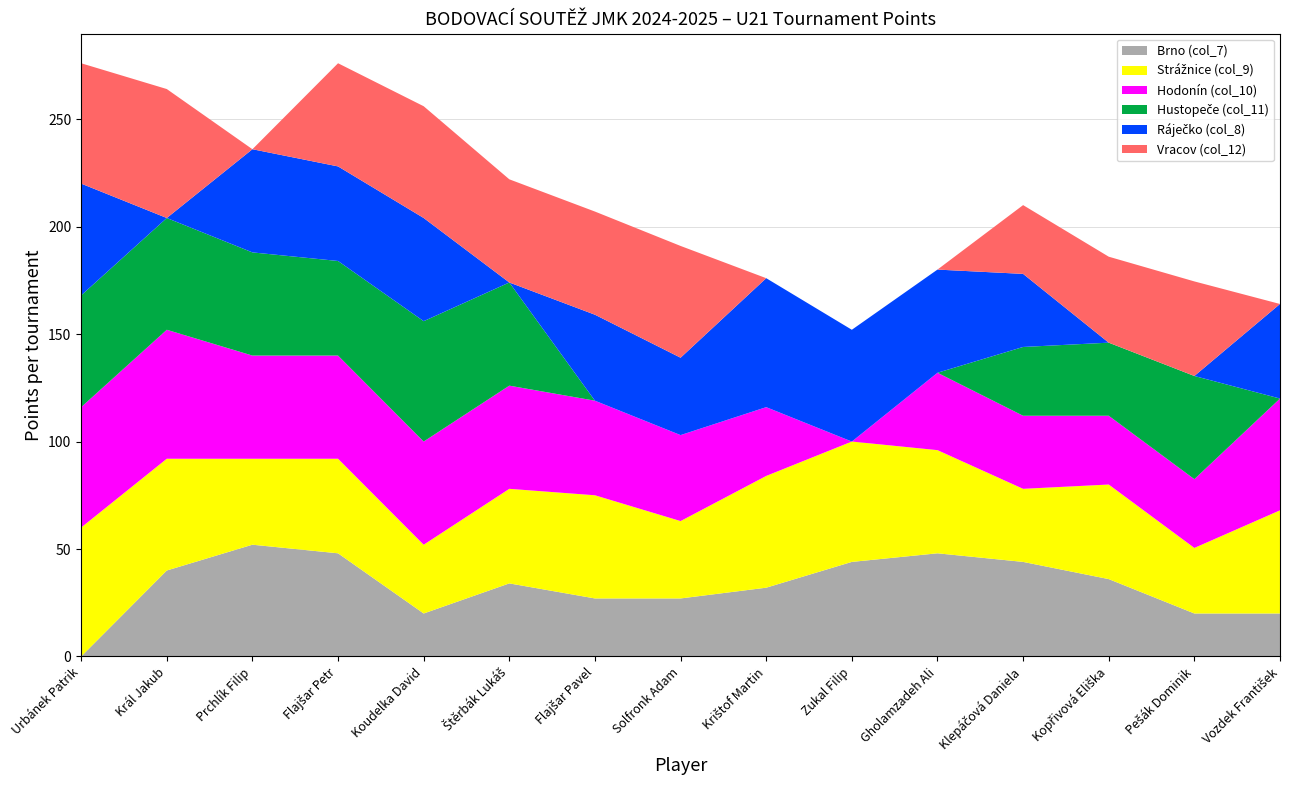

Reading left to right, transcribe all the data shown in this chart.

Brno (col_7): 0.0	40.0	52.0	48.0	20.0	34.0	27.0	27.0	32.0	44.0	48.0	44.0	36.0	20.0	20.0
Strážnice (col_9): 60.0	52.0	40.0	44.0	32.0	44.0	48.0	36.0	52.0	56.0	48.0	34.0	44.0	30.5	48.0
Hodonín (col_10): 56.0	60.0	48.0	48.0	48.0	48.0	44.0	40.0	32.0	0.0	36.0	34.0	32.0	32.0	52.0
Hustopeče (col_11): 52.0	52.0	48.0	44.0	56.0	48.0	0.0	0.0	0.0	0.0	0.0	32.0	34.0	48.0	0.0
Ráječko (col_8): 52.0	0.0	48.0	44.0	48.0	0.0	40.0	36.0	60.0	52.0	48.0	34.0	0.0	0.0	44.0
Vracov (col_12): 56.0	60.0	0.0	48.0	52.0	48.0	48.0	52.0	0.0	0.0	0.0	32.0	40.0	44.0	0.0